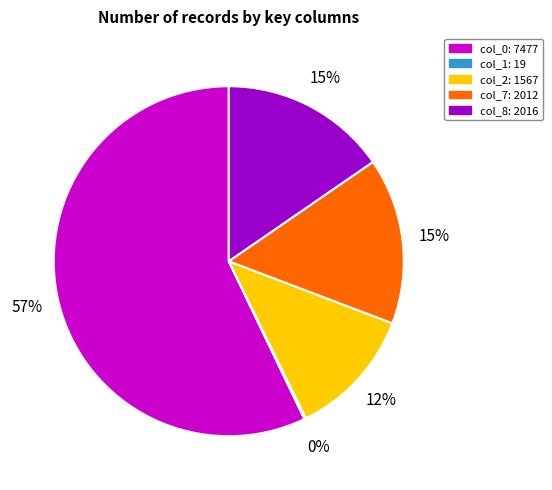

What percentage is the col_7: 2012 slice, to the nearest percent?

15%